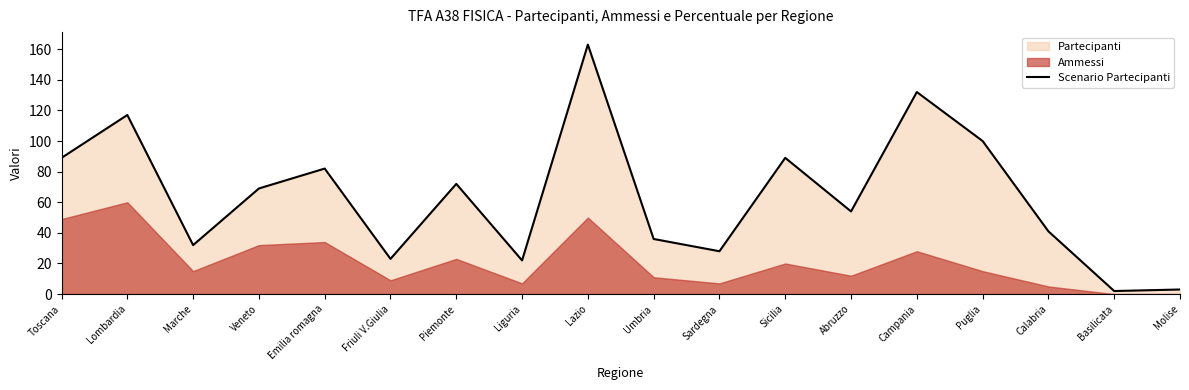

What is the label of the 10th point from the right?

Lazio